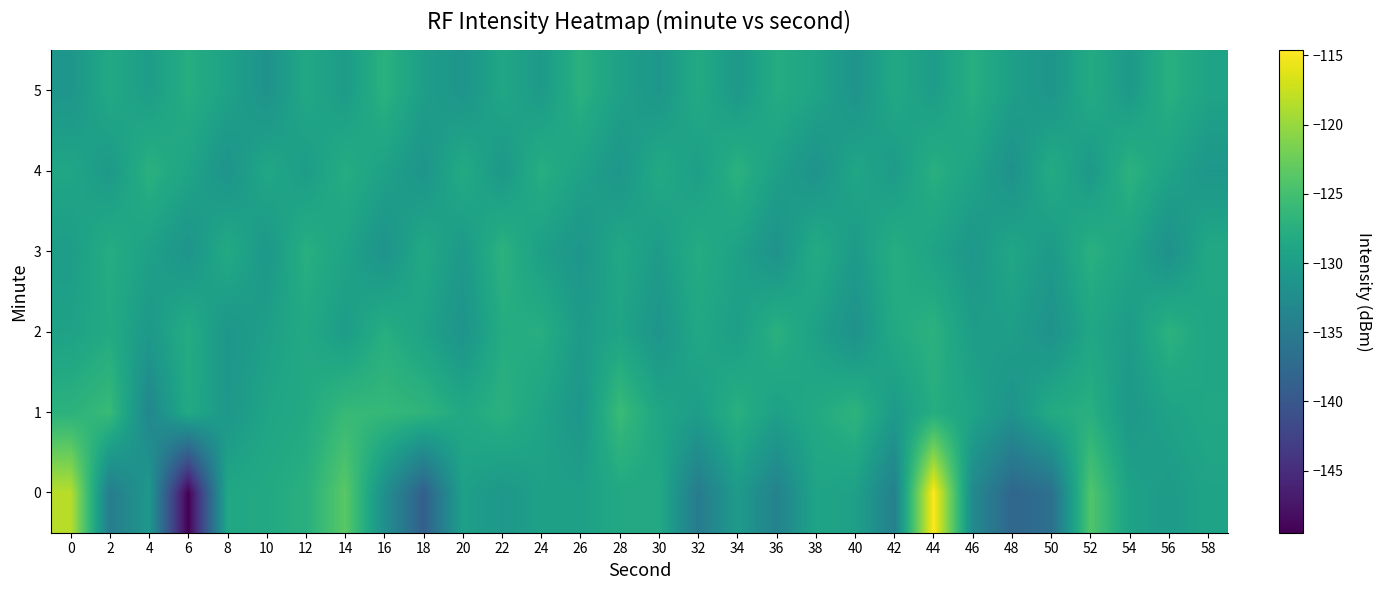

Reading left to right, list all the values displayed in this chart.

0: 0=-118.3	2=-134.8	4=-130.9	6=-149.5	8=-128.7	10=-128.3	12=-127.5	14=-123.5	16=-132.0	18=-138.9	20=-129.7	22=-130.9	24=-129.6	26=-129.7	28=-128.5	30=-128.5	32=-135.0	34=-130.4	36=-134.0	38=-129.1	40=-129.7	42=-134.2	44=-114.6	46=-132.9	48=-138.0	50=-136.6	52=-124.1	54=-129.4	56=-130.4	58=-129.3
1: 0=-127.1	2=-125.9	4=-133.3	6=-128.3	8=-130.9	10=-129.1	12=-128.3	14=-126.1	16=-126.2	18=-126.7	20=-128.5	22=-127.3	24=-129.1	26=-131.2	28=-125.8	30=-128.9	32=-130.1	34=-127.4	36=-129.7	38=-128.3	40=-126.9	42=-130.5	44=-127.8	46=-129.2	48=-131.6	50=-128.1	52=-127.5	54=-130.8	56=-129.4	58=-128.7
2: 0=-129.5	2=-128.2	4=-130.7	6=-127.9	8=-131.1	10=-129.8	12=-128.4	14=-130.2	16=-127.6	18=-129.3	20=-131.5	22=-128.0	24=-127.7	26=-130.4	28=-129.1	30=-131.3	32=-128.6	34=-130.0	36=-127.3	38=-129.6	40=-131.8	42=-128.3	44=-127.2	46=-130.1	48=-129.9	50=-131.7	52=-128.8	54=-130.3	56=-127.1	58=-129.0
3: 0=-130.1	2=-127.8	4=-129.6	6=-131.4	8=-128.2	10=-130.9	12=-127.5	14=-129.2	16=-131.6	18=-128.4	20=-130.7	22=-127.1	24=-129.8	26=-131.2	28=-128.6	30=-130.3	32=-127.9	34=-129.5	36=-131.7	38=-128.0	40=-130.5	42=-127.7	44=-129.3	46=-131.0	48=-128.8	50=-130.6	52=-127.4	54=-129.1	56=-131.9	58=-128.5
4: 0=-128.9	2=-130.6	4=-127.3	6=-129.1	8=-131.5	10=-128.7	12=-130.2	14=-127.8	16=-129.5	18=-131.3	20=-128.1	22=-130.8	24=-127.6	26=-129.4	28=-131.1	30=-128.3	32=-130.0	34=-127.2	36=-129.7	38=-131.6	40=-128.9	42=-130.4	44=-127.5	46=-129.2	48=-131.8	50=-128.0	52=-130.7	54=-127.1	56=-129.3	58=-131.0
5: 0=-131.2	2=-128.4	4=-130.1	6=-127.7	8=-129.4	10=-131.7	12=-128.6	14=-130.3	16=-127.2	18=-129.9	20=-131.4	22=-128.8	24=-130.5	26=-127.3	28=-129.6	30=-131.1	32=-128.2	34=-130.8	36=-127.9	38=-129.1	40=-131.5	42=-128.5	44=-130.2	46=-127.6	48=-129.8	50=-131.3	52=-128.1	54=-130.6	56=-127.4	58=-129.2